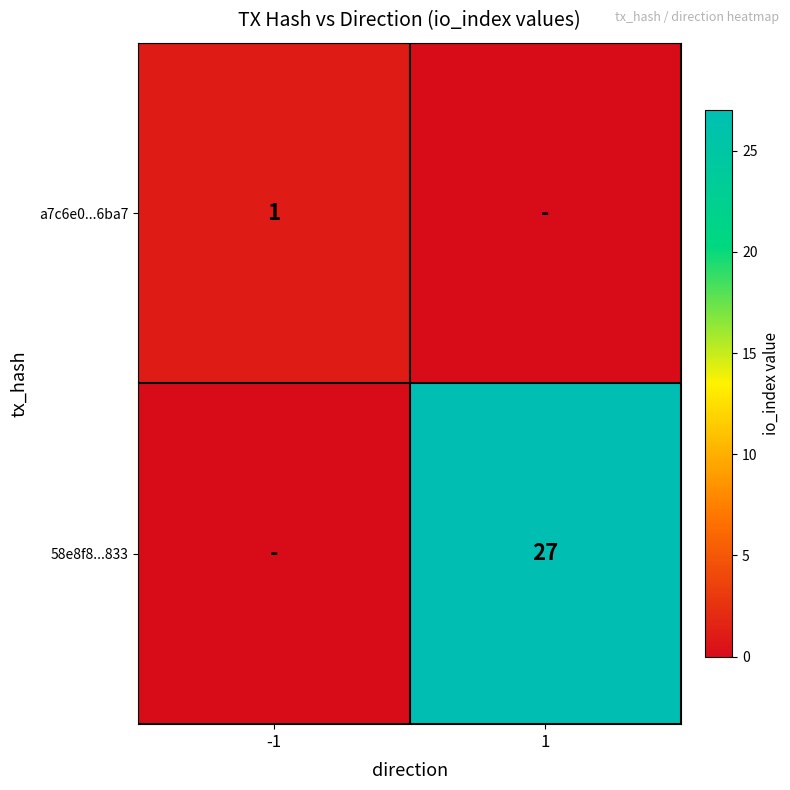

Is the value of 58e8f8...833 at 1 greater than the value of a7c6e0...6ba7 at -1?

Yes